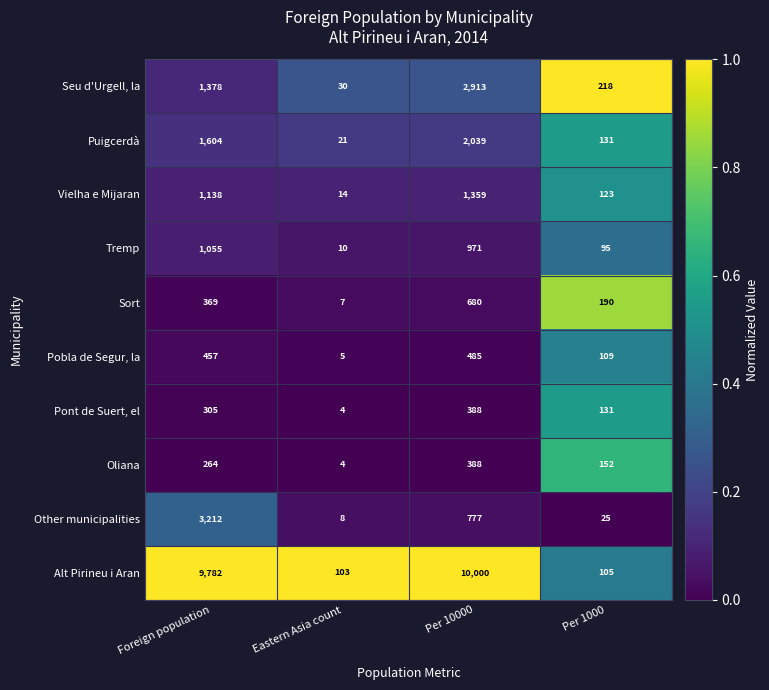

Which series has the largest total across all categories?

Alt Pirineu i Aran